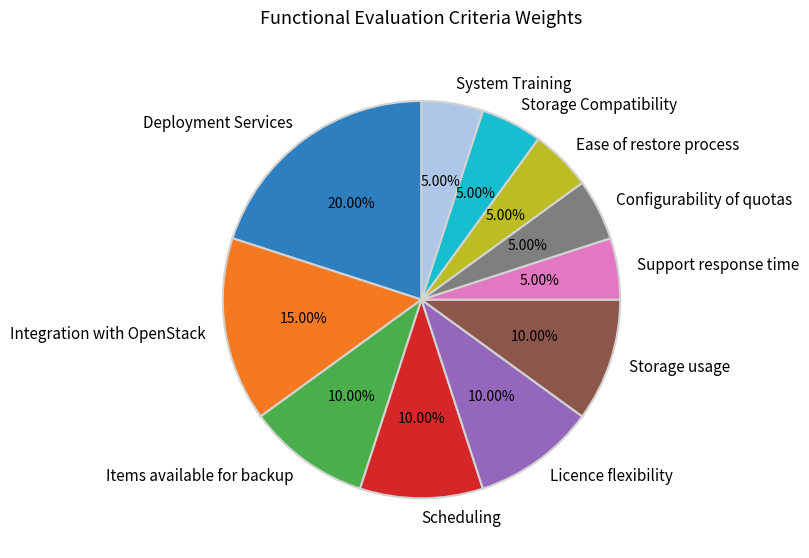

Between Deployment Services and System Training, which is larger?

Deployment Services